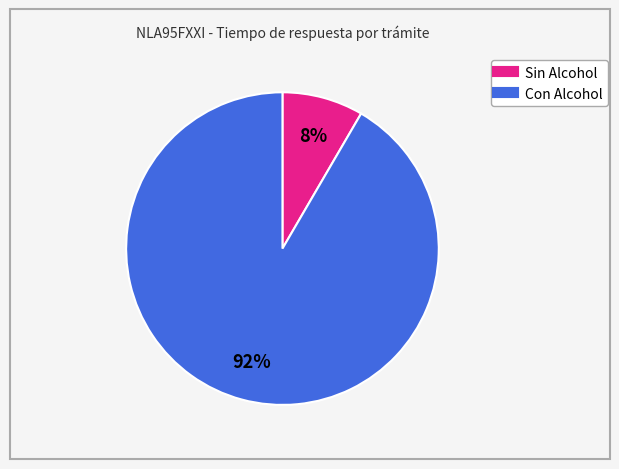

To the nearest percent, what is the average slice percentage?

50%